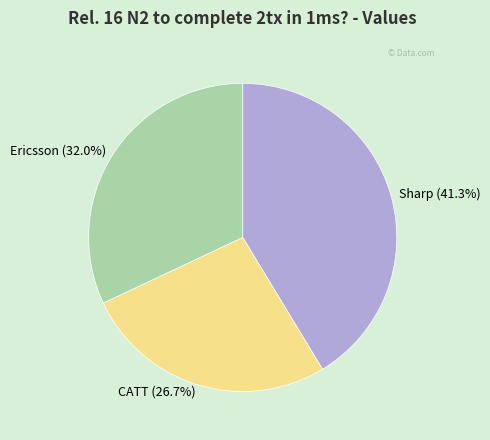

What percentage is the CATT slice, to the nearest percent?

27%